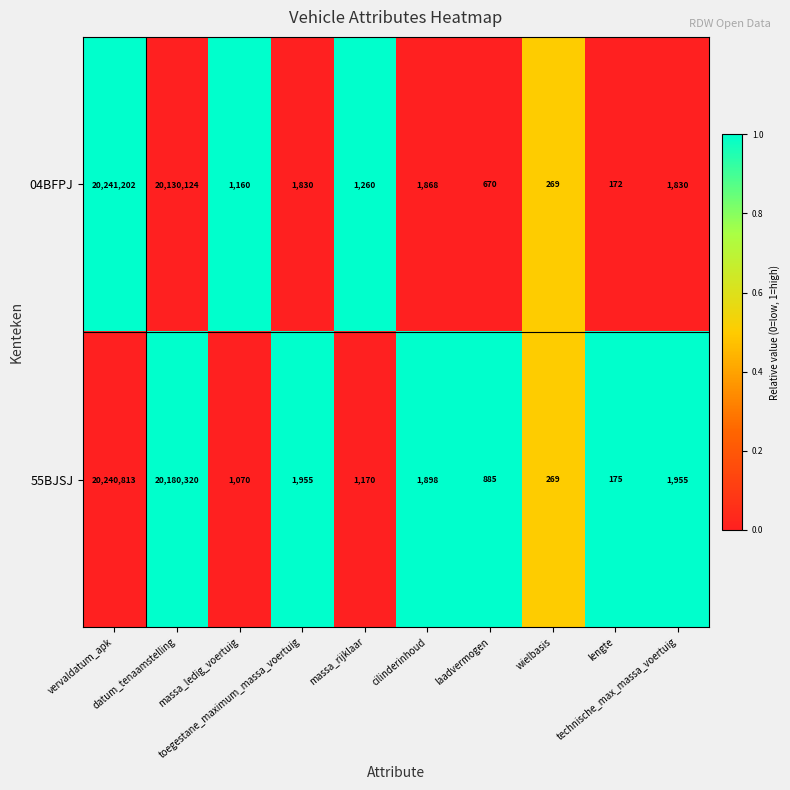

At which category is the sum across all series the highest?

vervaldatum_apk